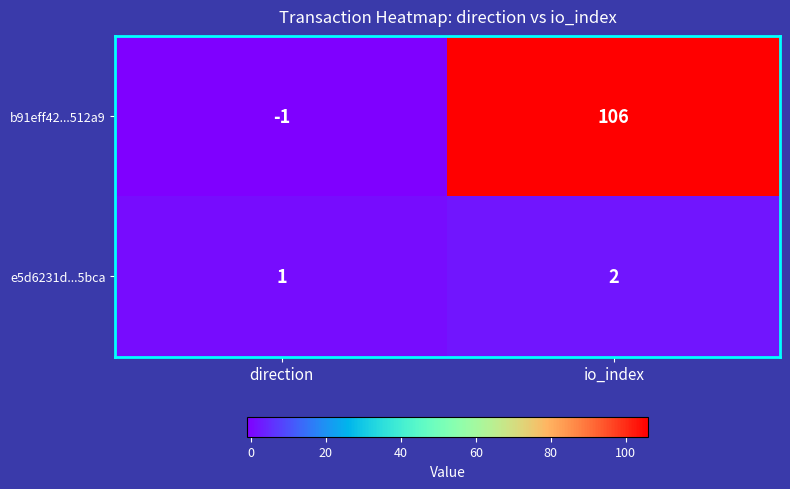

How many data points in e5d6231d...5bca are less than 2?

1